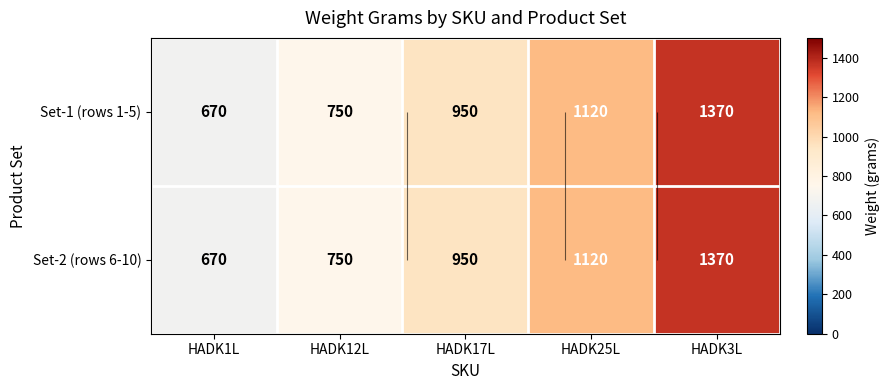

At which label does Set-2 (rows 6-10) reach its peak?

HADK3L